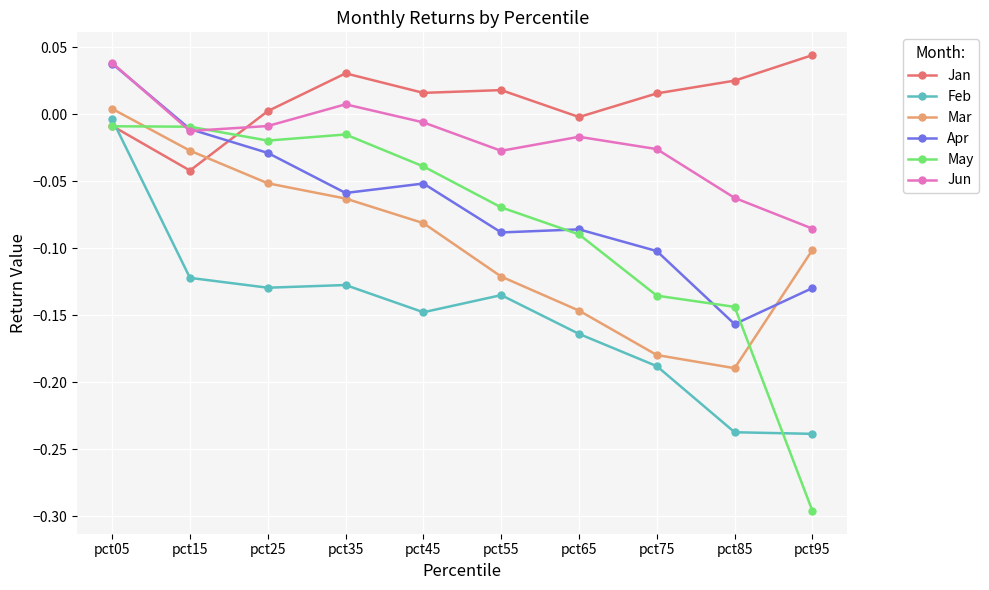

The Jan series shows -0.0 at pct15. True or false?

True